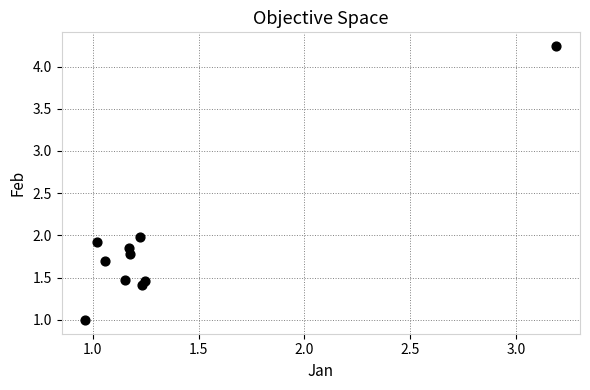

What is the range of X values (max minus min)?

2.2